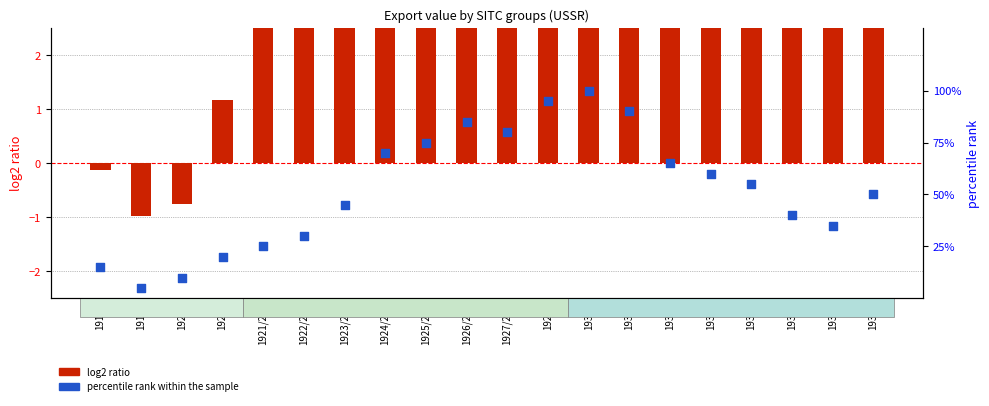

What is the total value across all series at 1931?

96.1